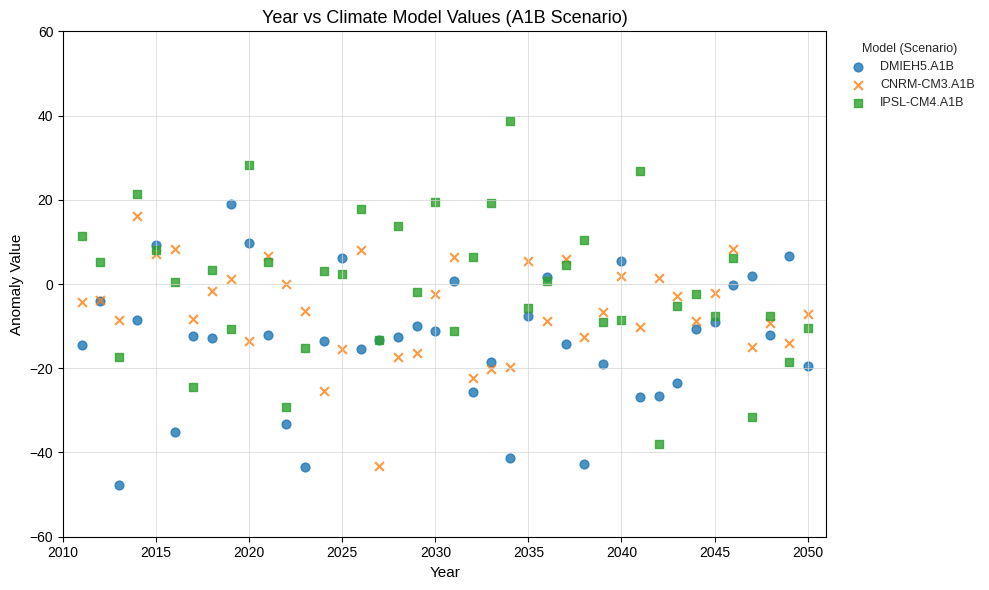

Which series reaches the maximum Y coordinate?

IPSL-CM4.A1B